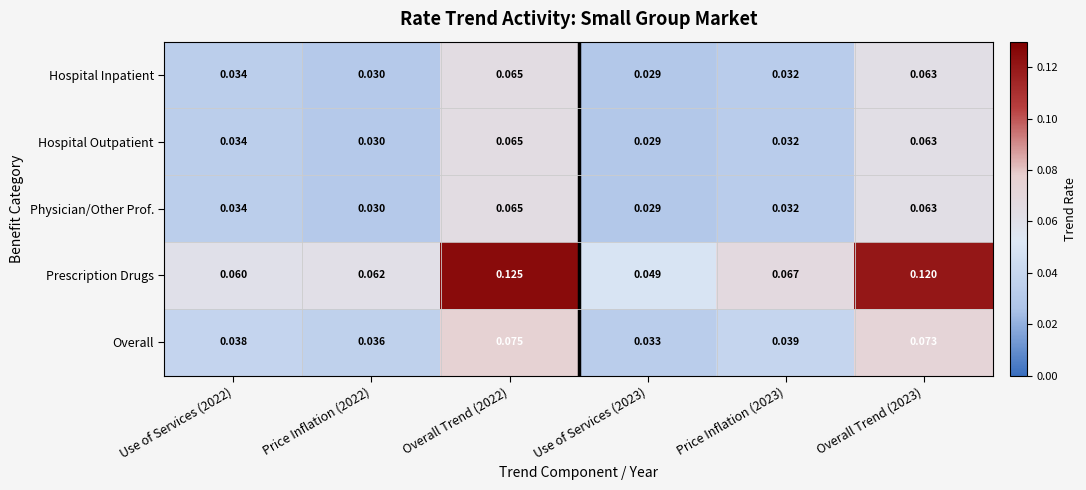

Between Price Inflation (2022) and Overall Trend (2023), which series saw the biggest shift?

Prescription Drugs